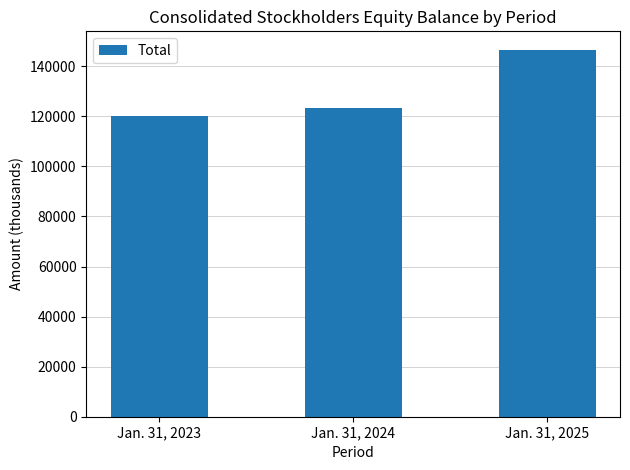

Count the number of categories in the chart.

3